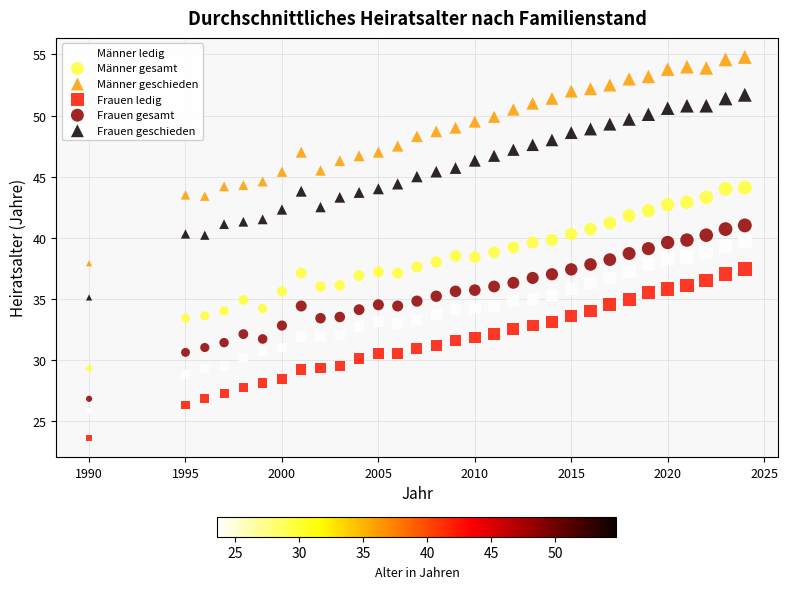

Which series has the widest spread of Y values?

Männer geschieden